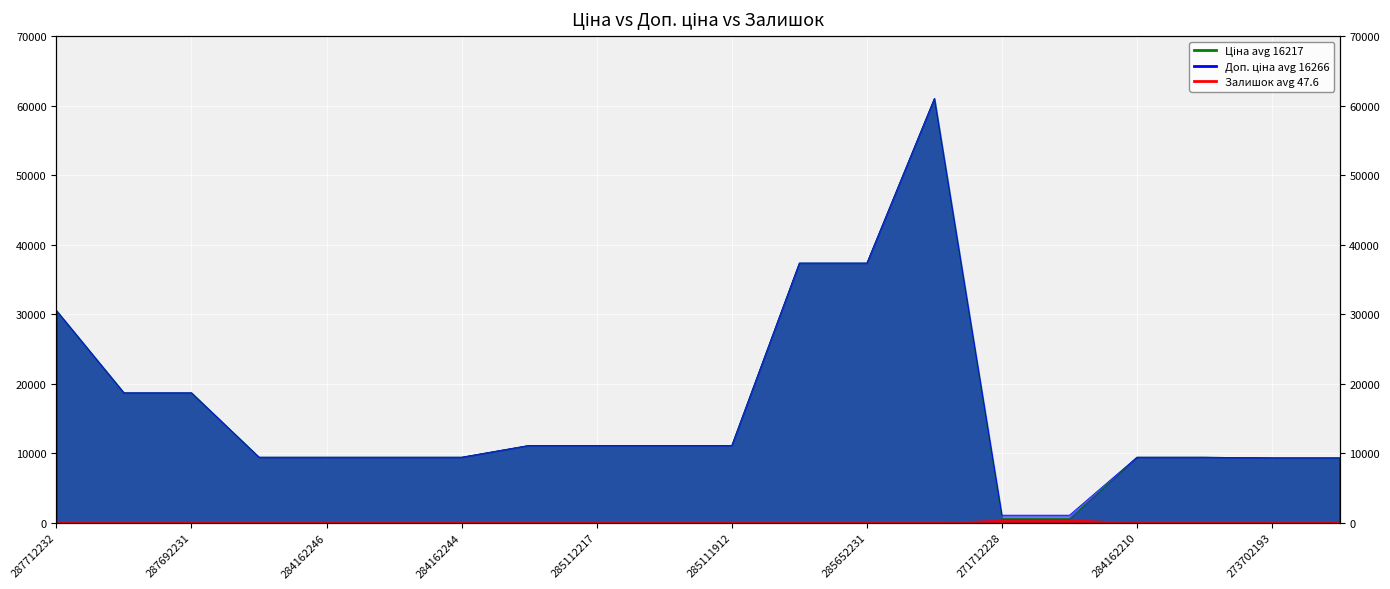

Which series has the largest total across all categories?

Доп. ціна